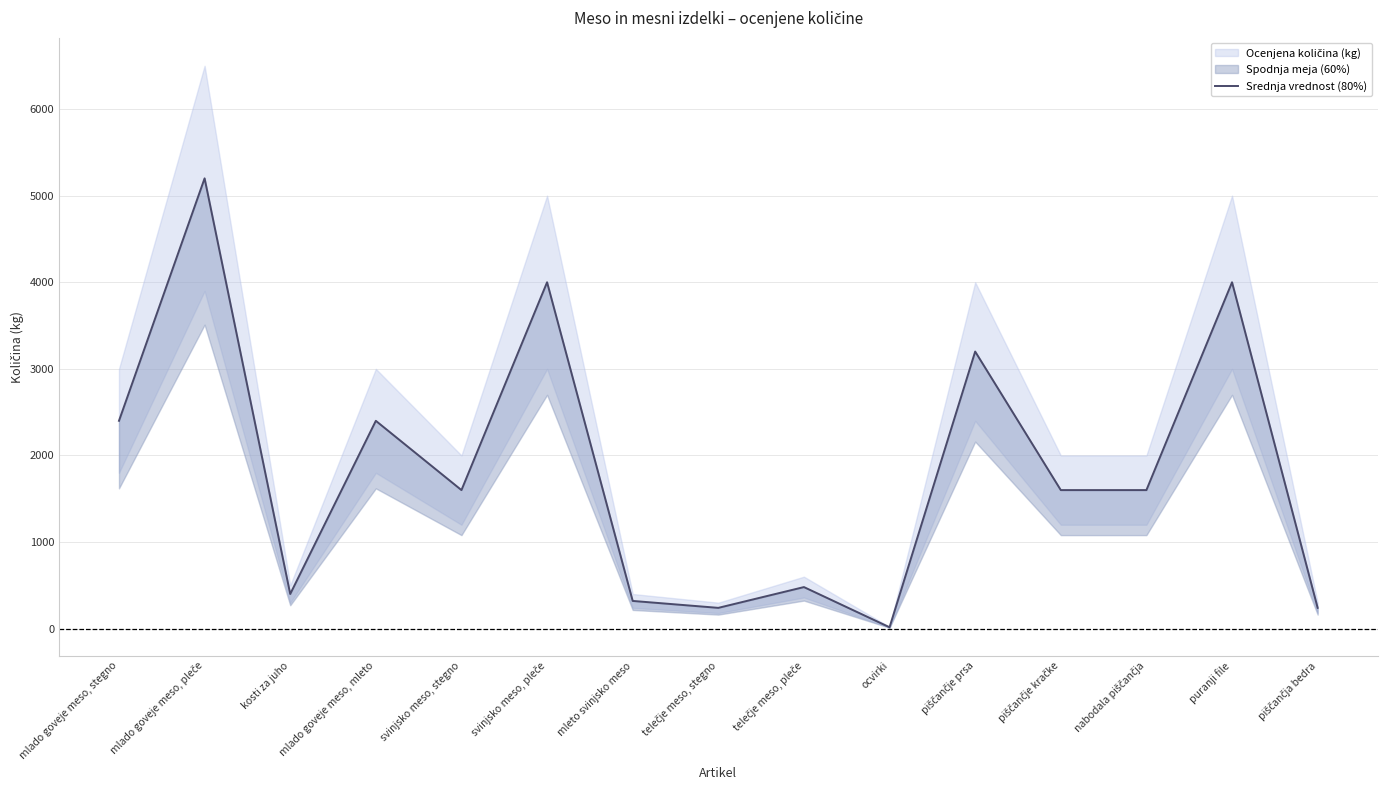

How many points are lower than both their immediate neighbors (excluding endpoints)?

4